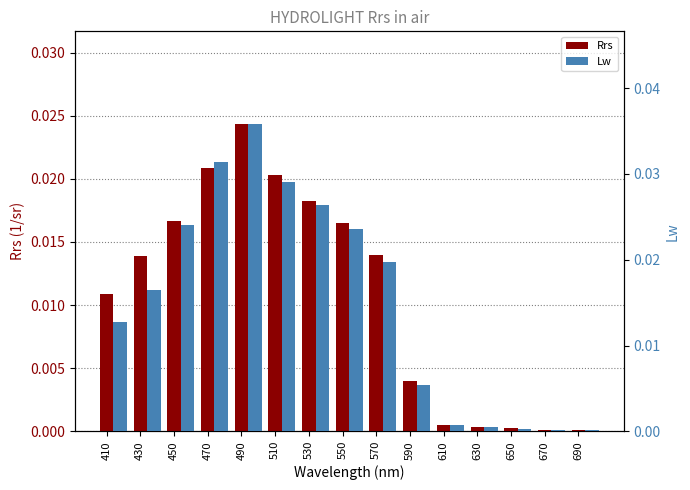

Which series changed the most between 450 and 570?

Lw